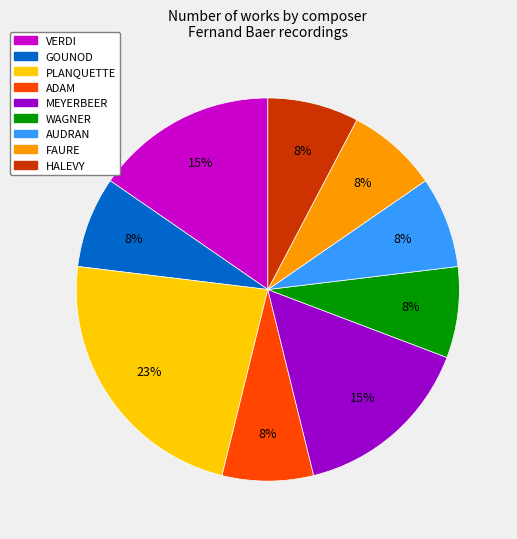

To the nearest percent, what is the average slice percentage?

11%